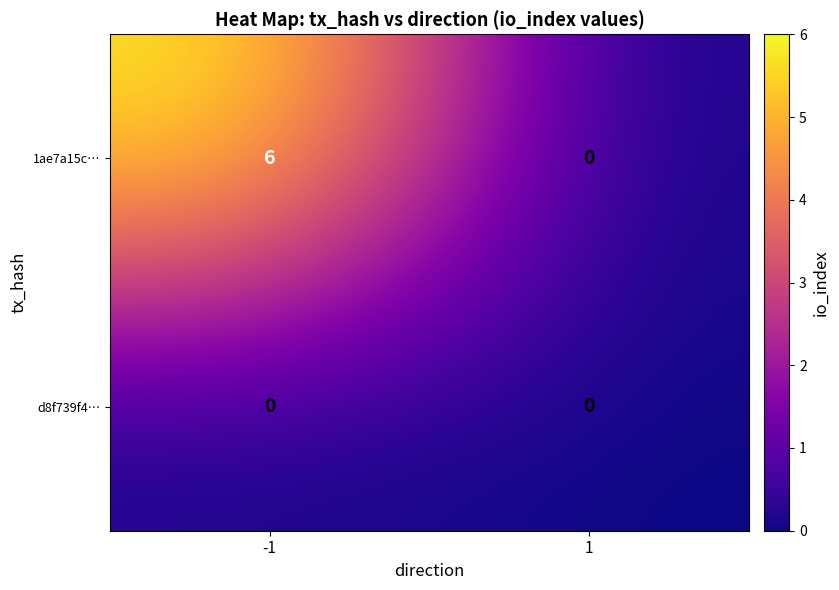

How many distinct data groups are displayed?

2